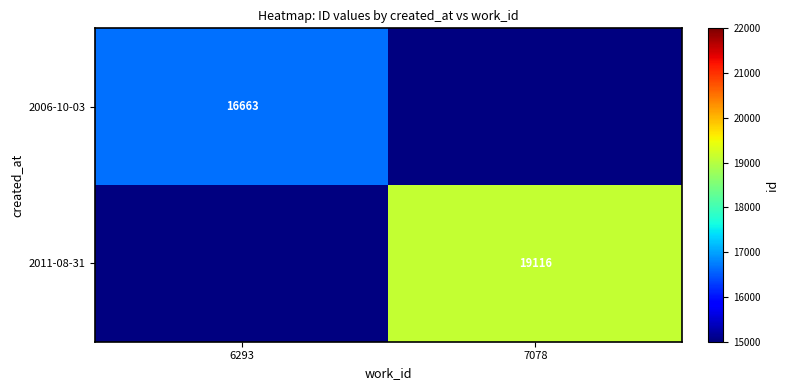

How many data points does each series have?

2